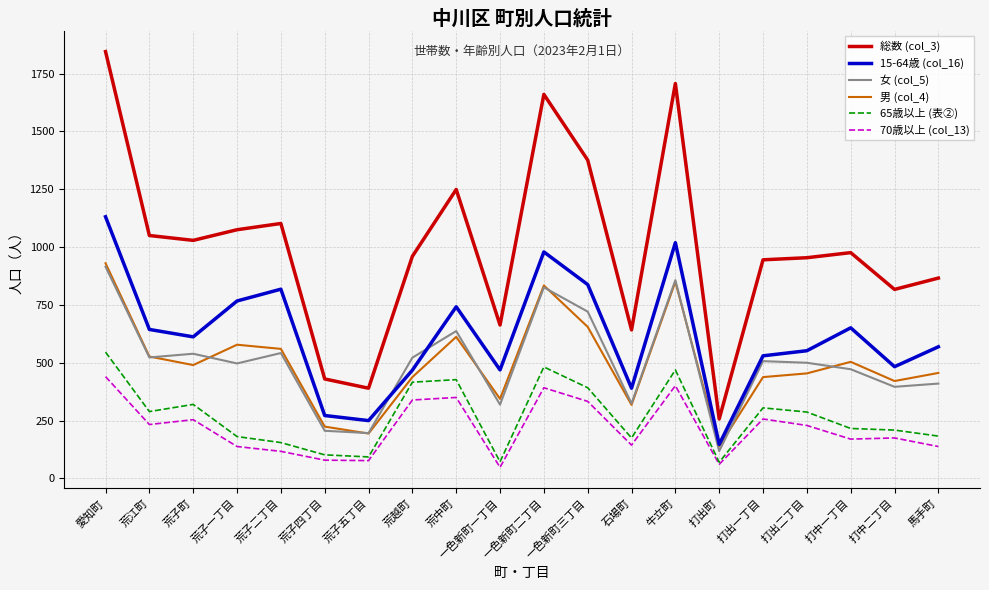

The 男 (col_4) series shows 527 at 荒江町. True or false?

True